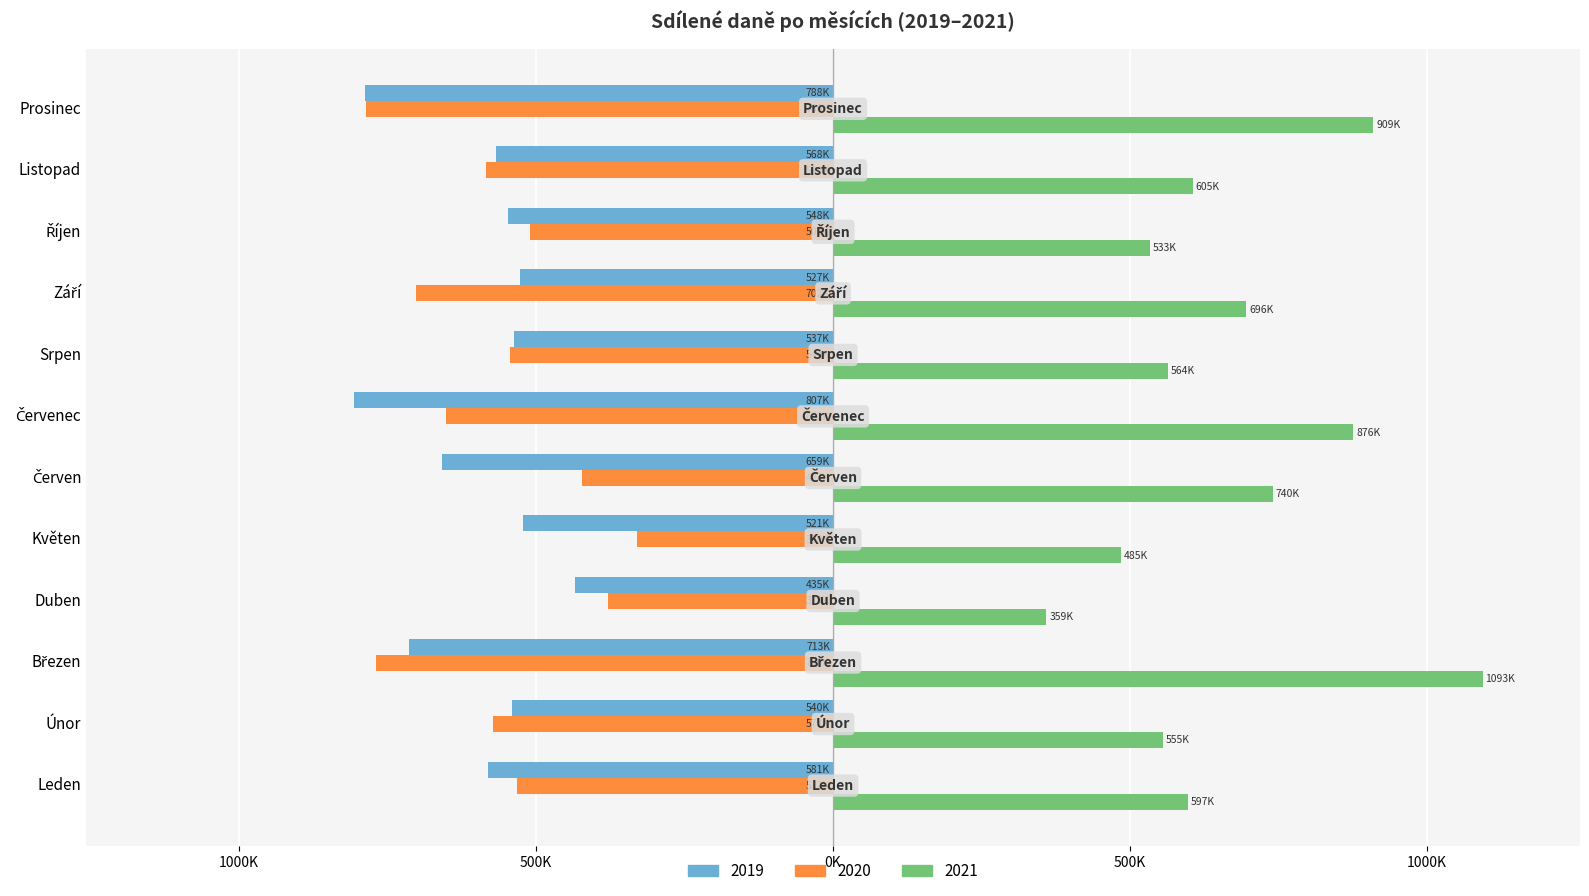

Reading left to right, extract all data points from this chart.

2019: -580842.5	-540342.7	-713022.1	-435134.2	-521412.5	-658808.8	-806916.1	-537083.4	-526873.0	-547911.3	-567596.0	-788035.7
2020: -532183.3	-572965.4	-768991.9	-379137.2	-330142.8	-422839.3	-651860.9	-544242.8	-701718.8	-509377.7	-583656.3	-786255.4
2021: 597071.2	554932.1	1093389.2	359161.4	484582.4	740244.9	875917.2	563793.2	695544.3	532899.5	605217.8	909172.6